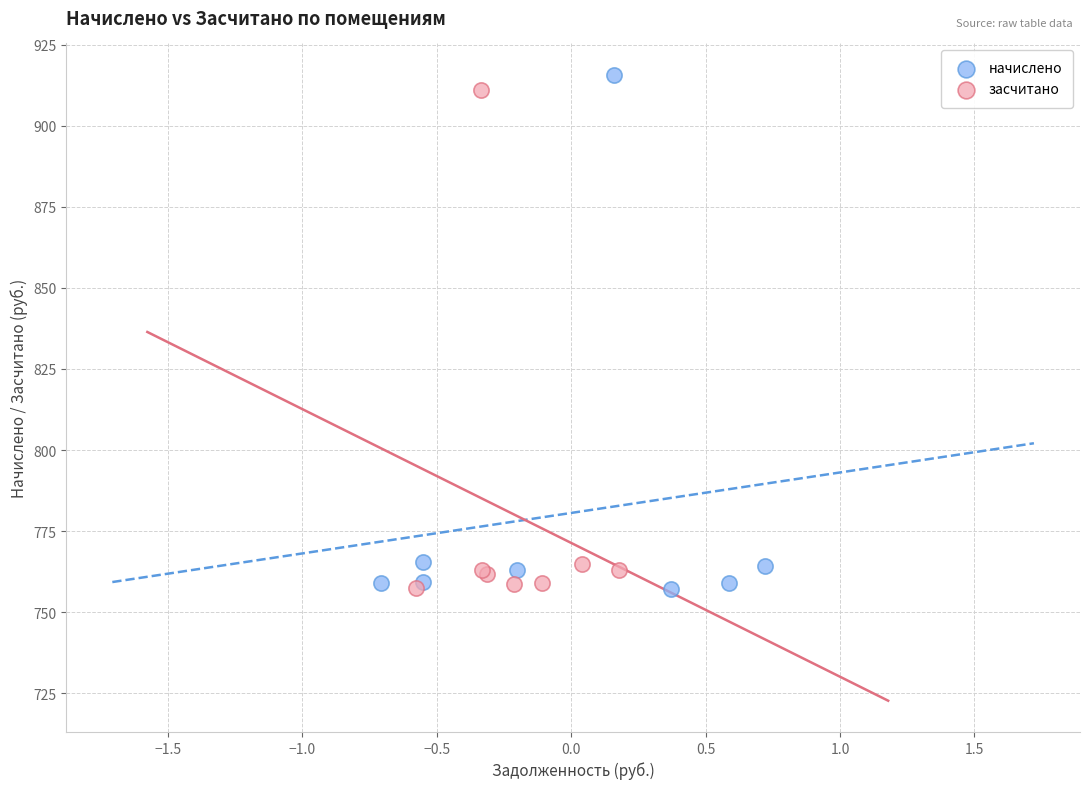

Which series has the largest Y range (max minus min)?

начислено